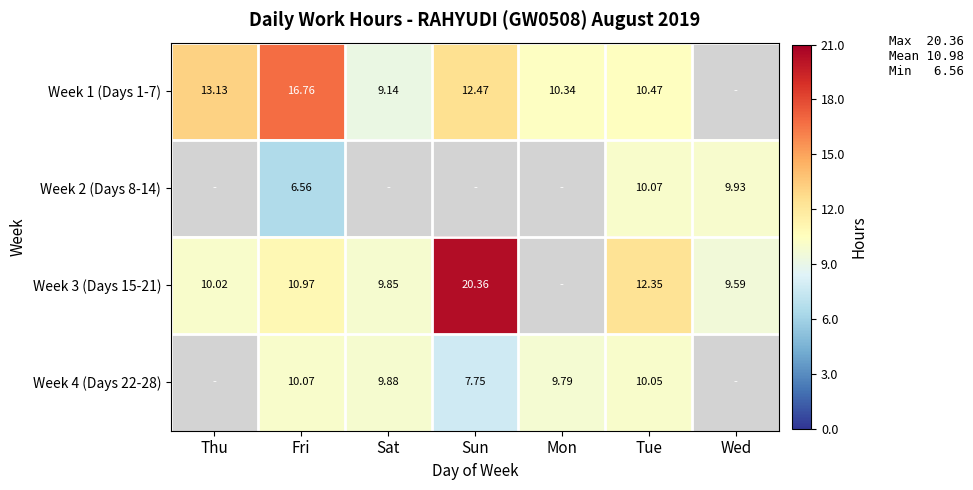

True or false: Week 1 (Days 1-7) has a value of 13.1 at Thu.

True